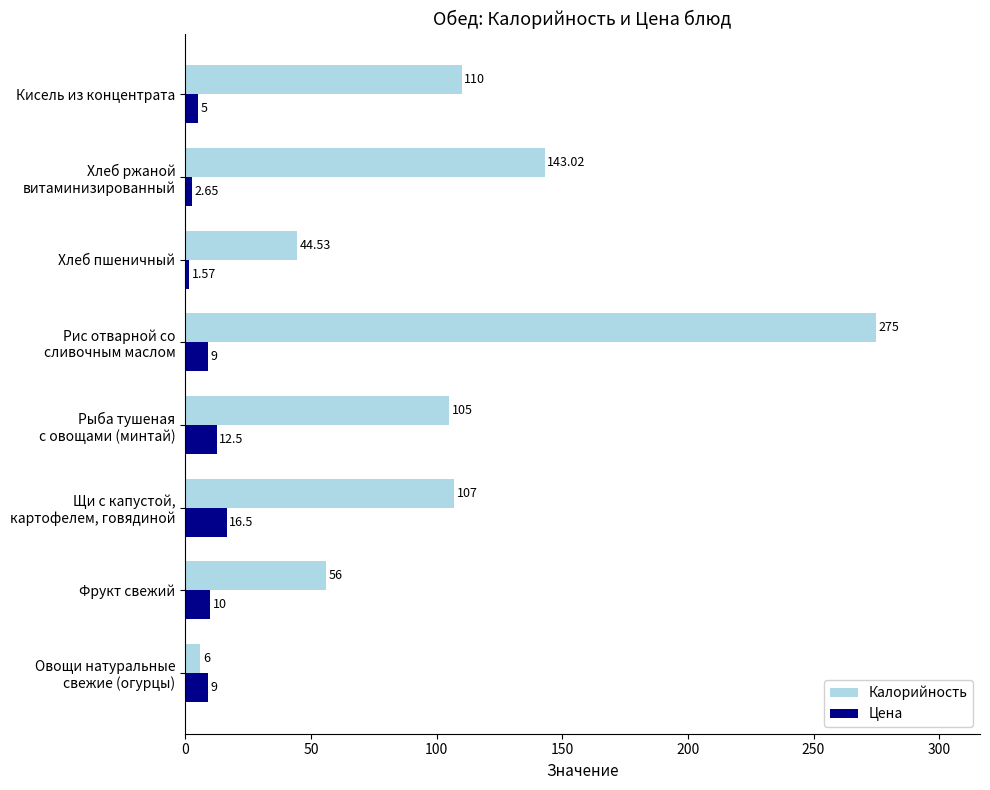

What is the average value of the Калорийность series?

105.8